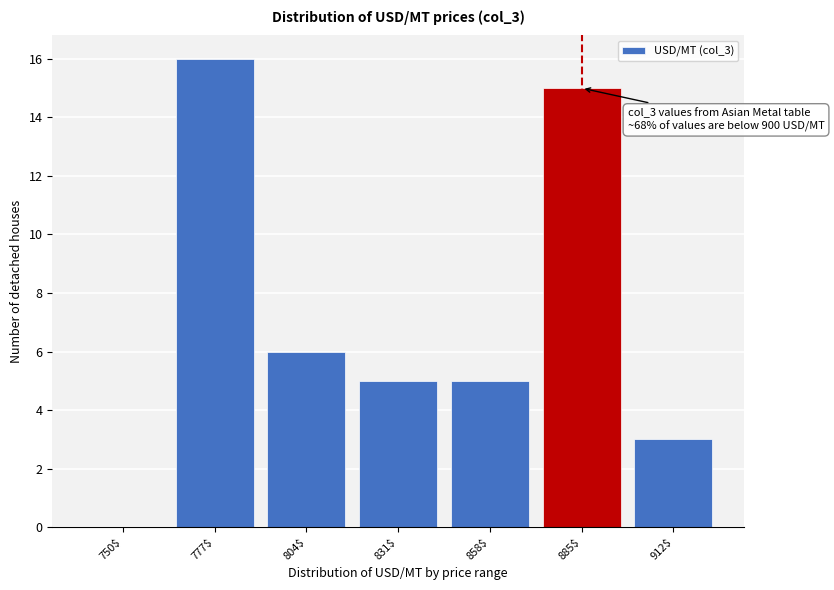

The chart shows a value of 9 at 885$. True or false?

False